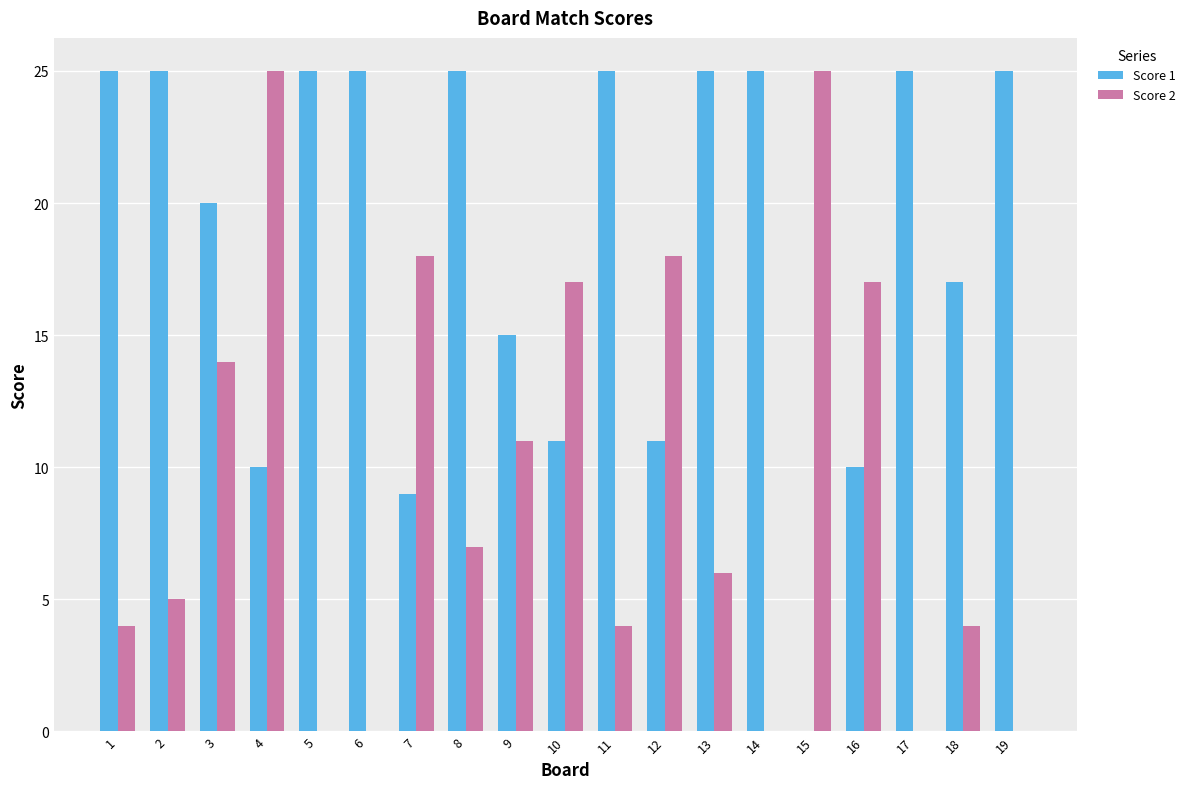

How many distinct data groups are displayed?

2